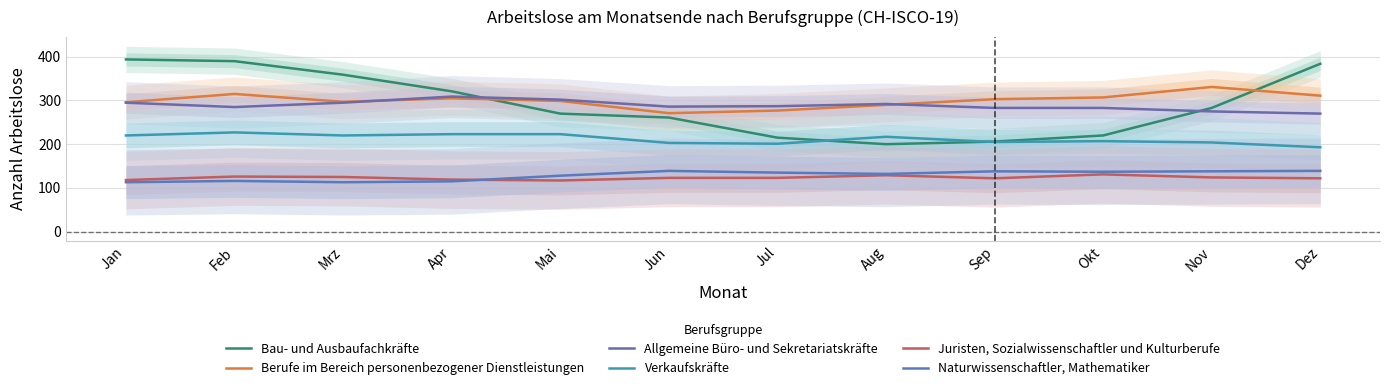

True or false: Allgemeine Büro- und Sekretariatskräfte has a value of 404 at Feb.

False